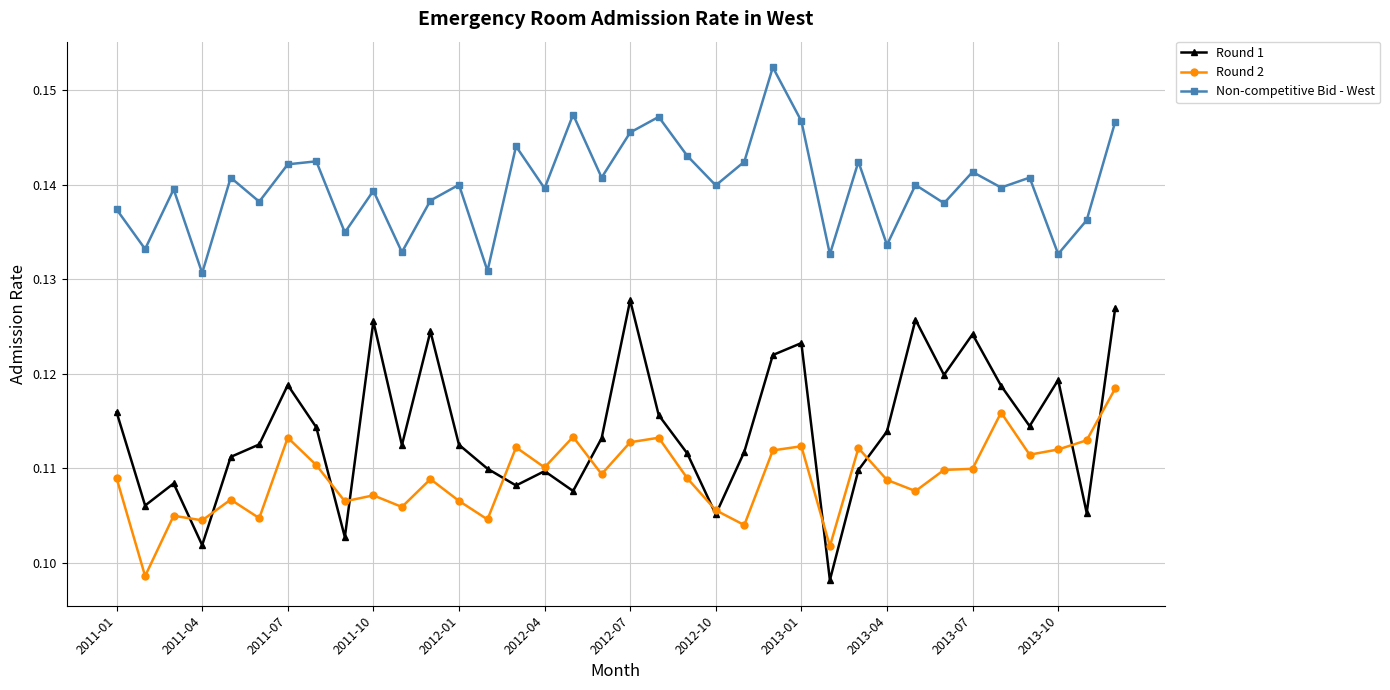

True or false: Round 1 and Non-competitive Bid - West cross at least once.

False